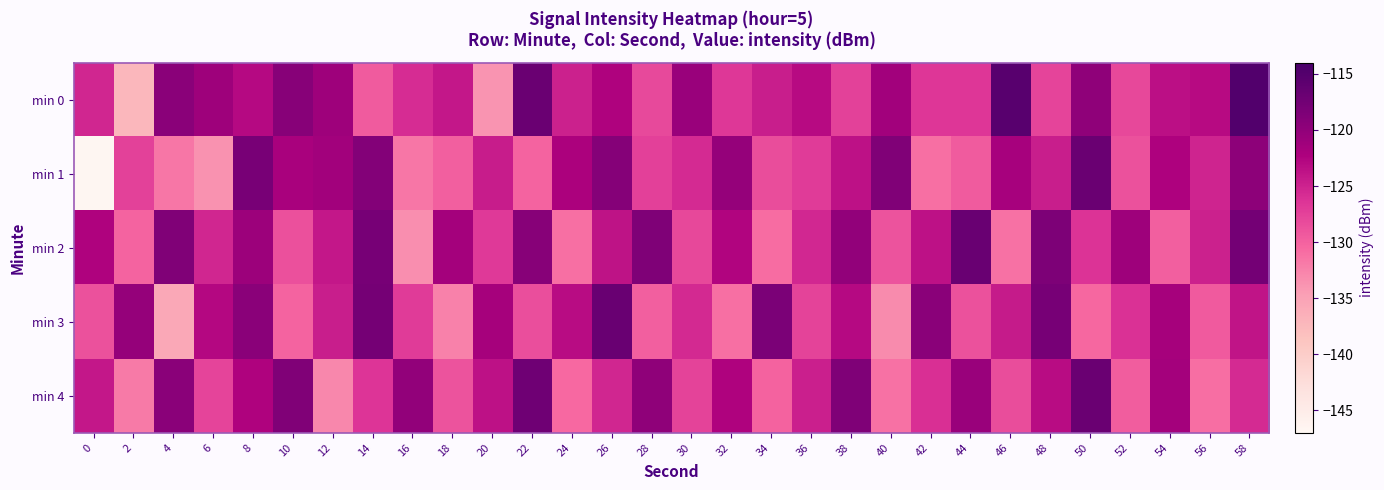

List the series in order of their overall mean, lowest first.

min 1, min 3, min 4, min 2, min 0